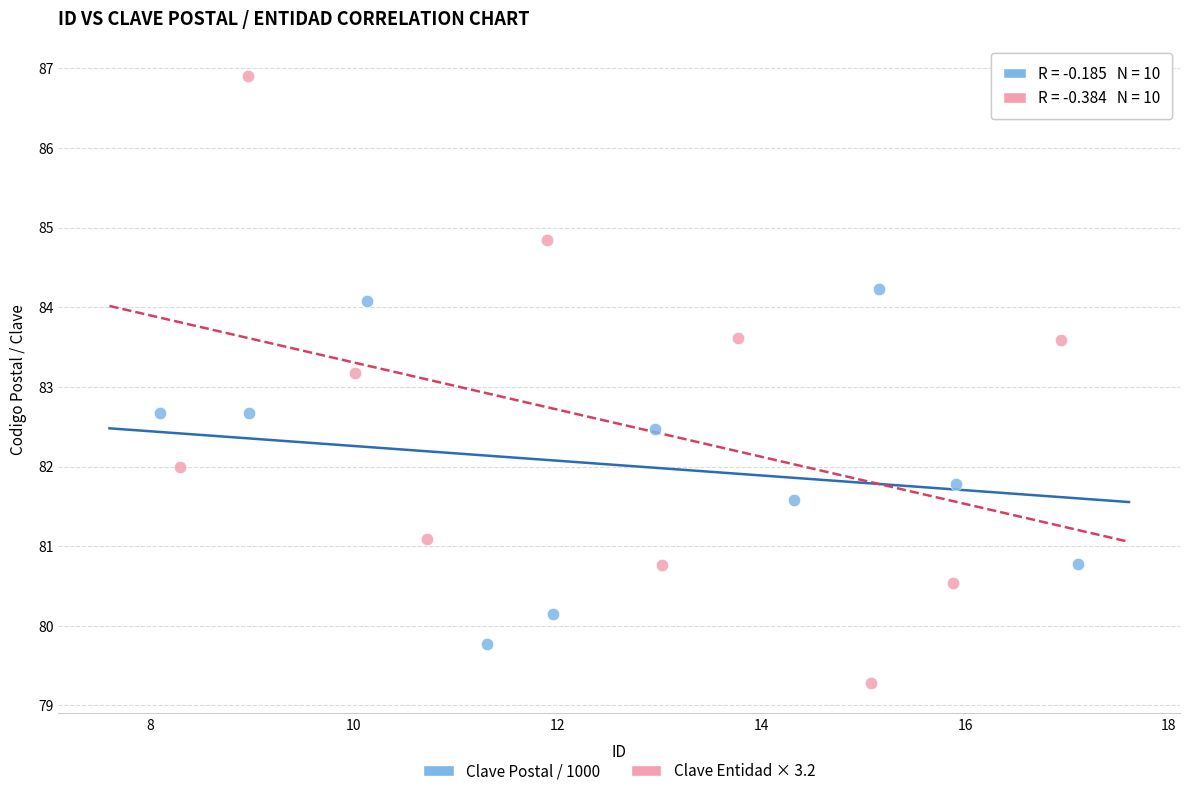

What are all the series names shown in the legend?

Clave Postal / 1000, Clave Entidad × 3.2